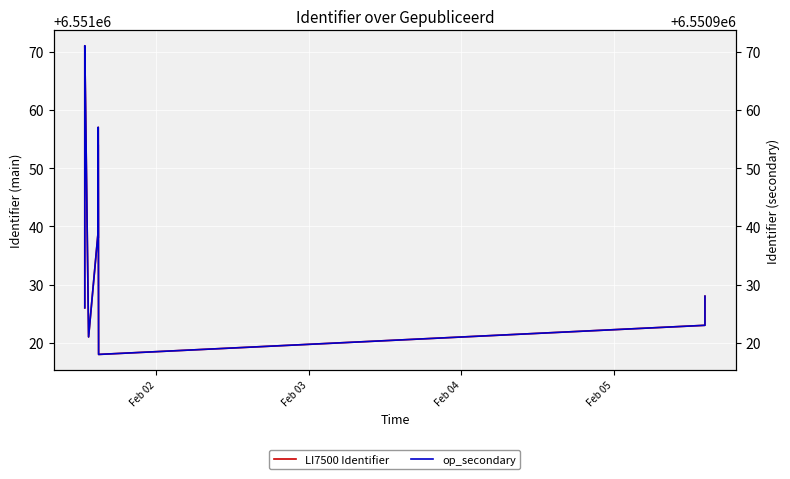

What is the average value of the op_secondary series?

6550945